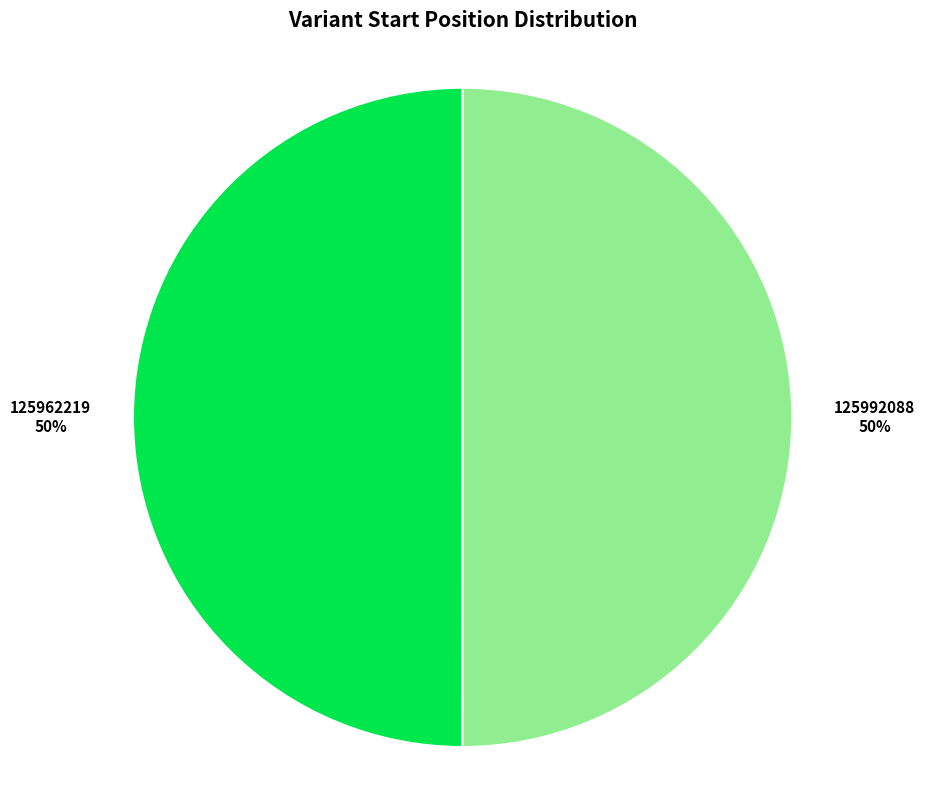

What is the ratio of the value at 125962219 to the value at 125992088?

1.0